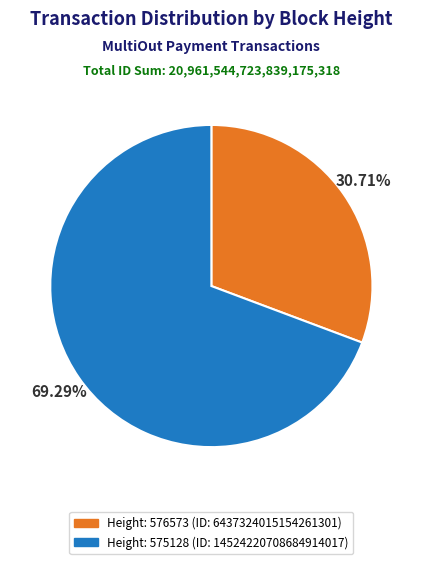

True or false: Height: 575128 accounts for 69% of the total.

True